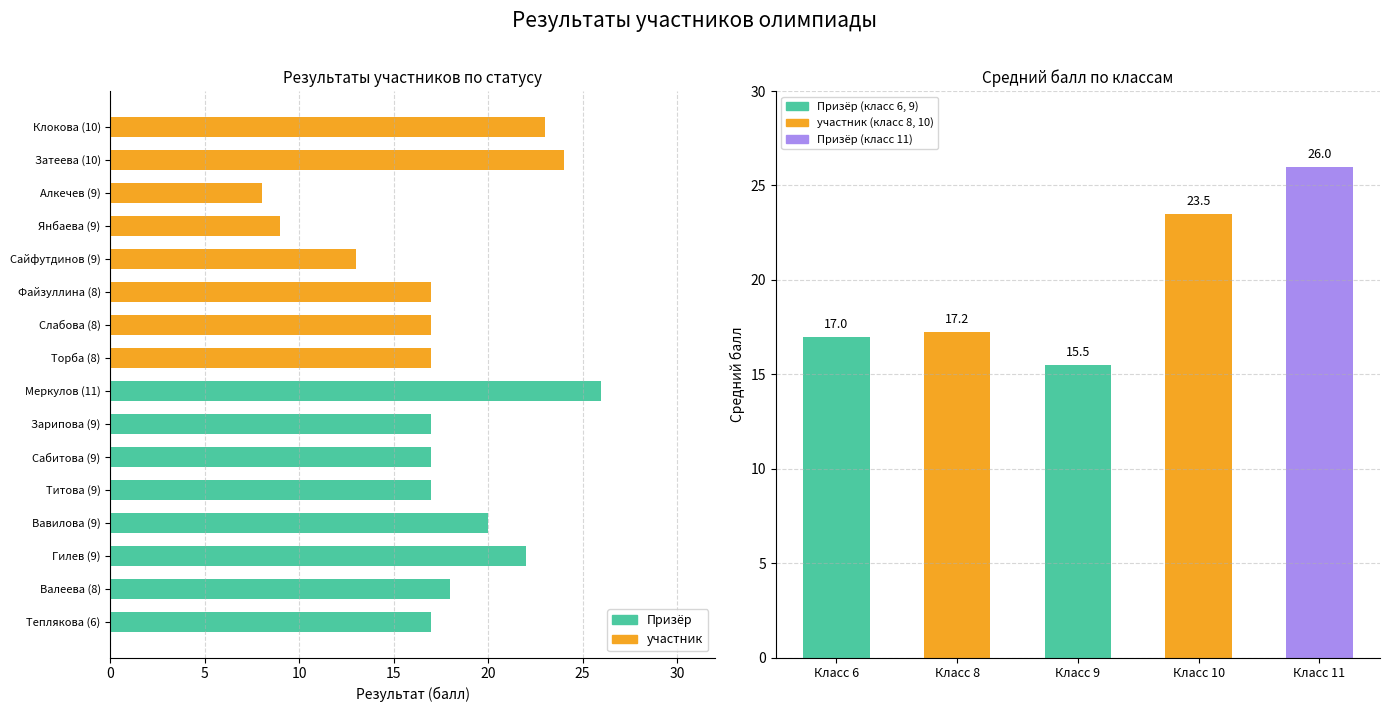

Are the bars grouped side by side (vs. stacked)?

Yes